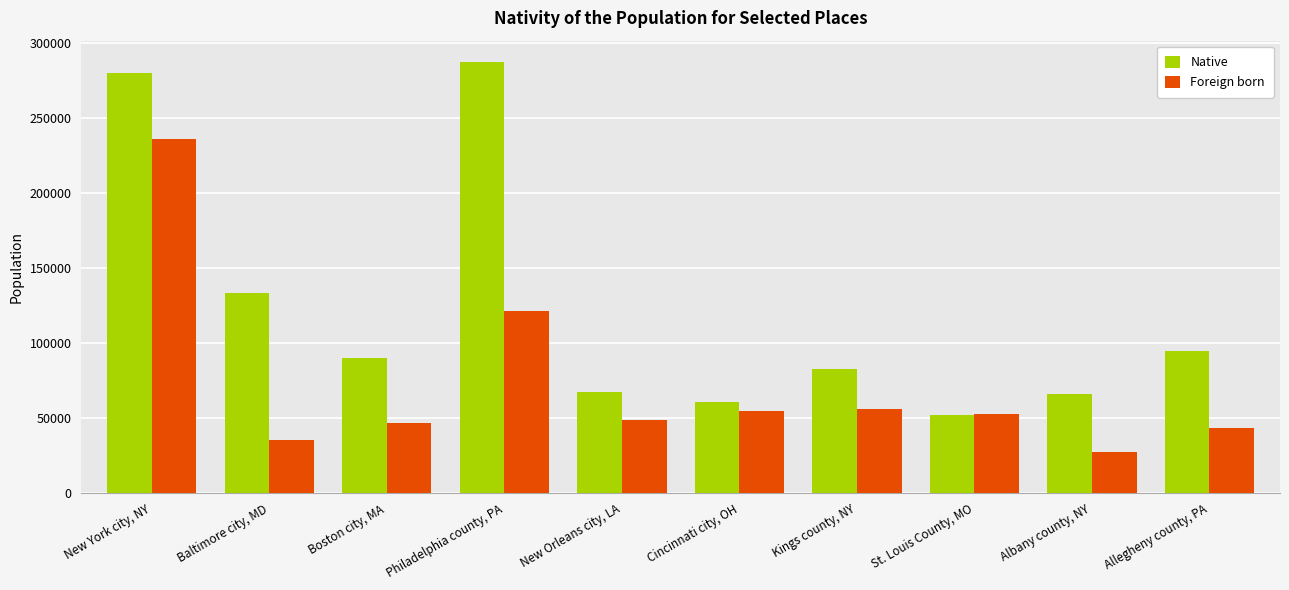

What is the total value across all series at Albany county, NY?

93279